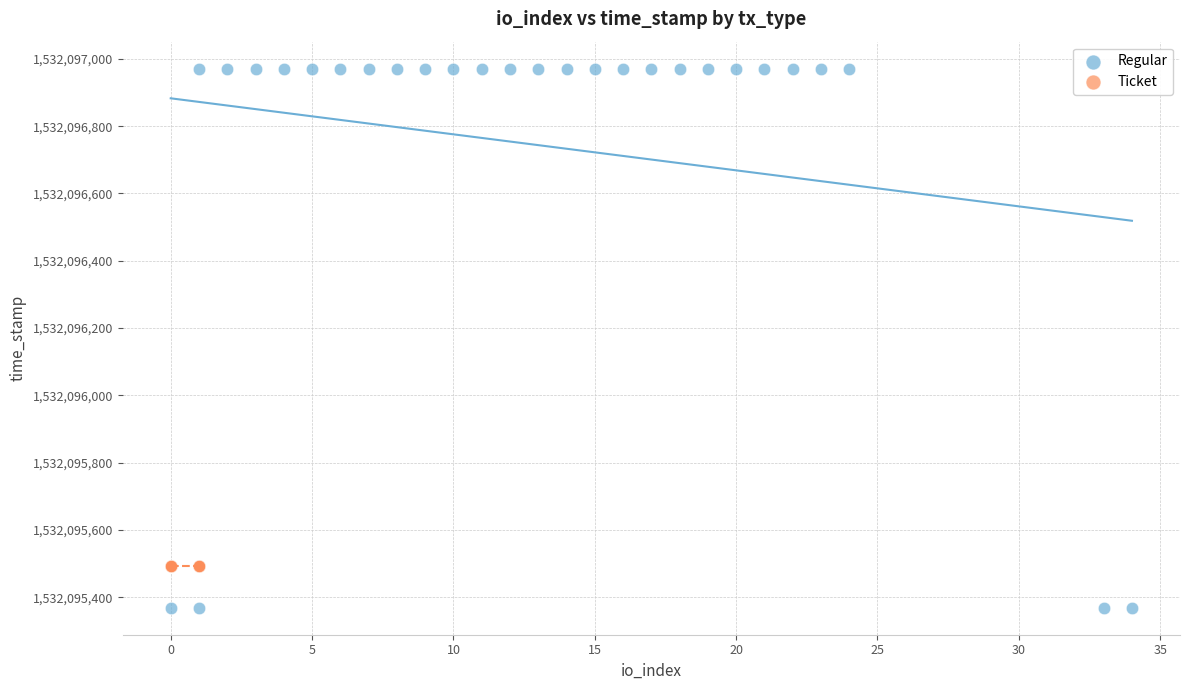

Which series reaches the minimum Y coordinate?

Regular